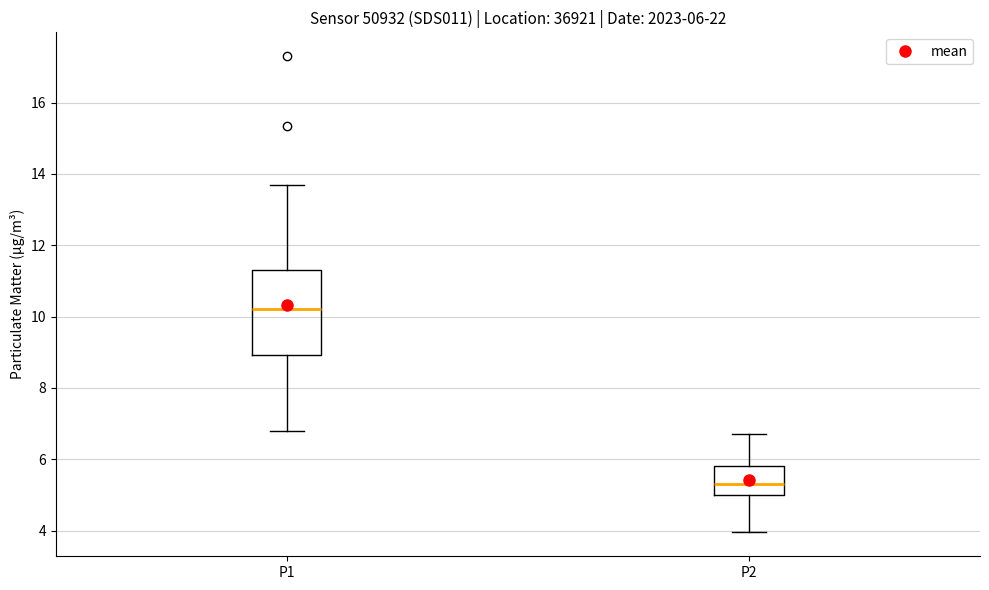

Which box's median line is the lowest?

P2